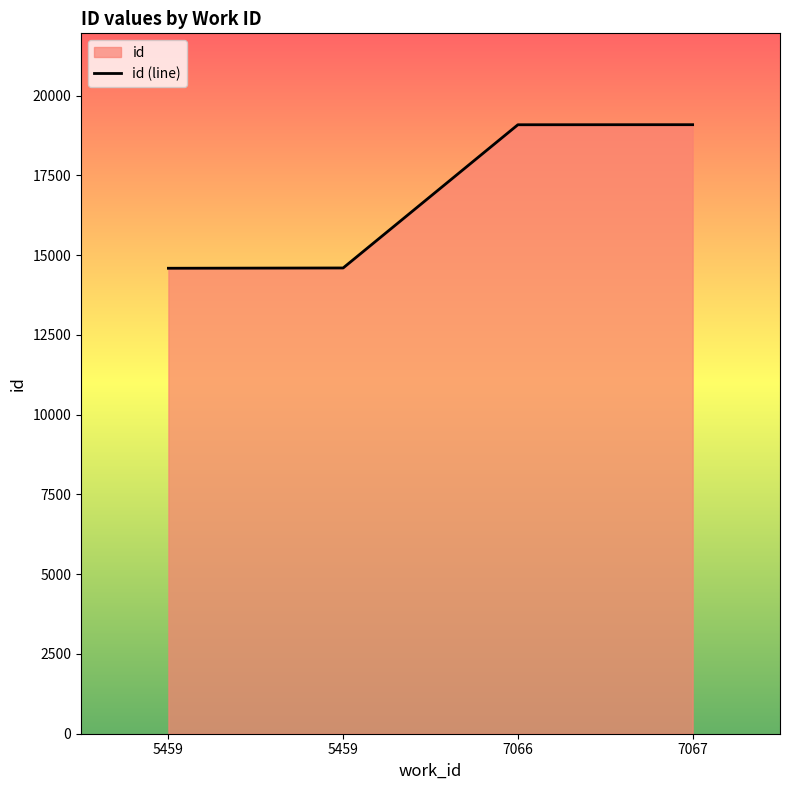

What value does the data have at 5459, to the nearest 10?

14590